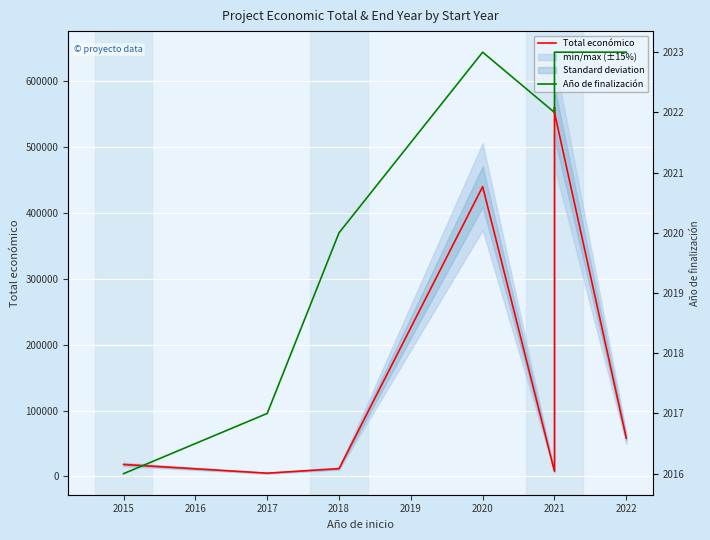

Is the value of Total económico at 2021 greater than the value of Año de finalización at 2021?

Yes